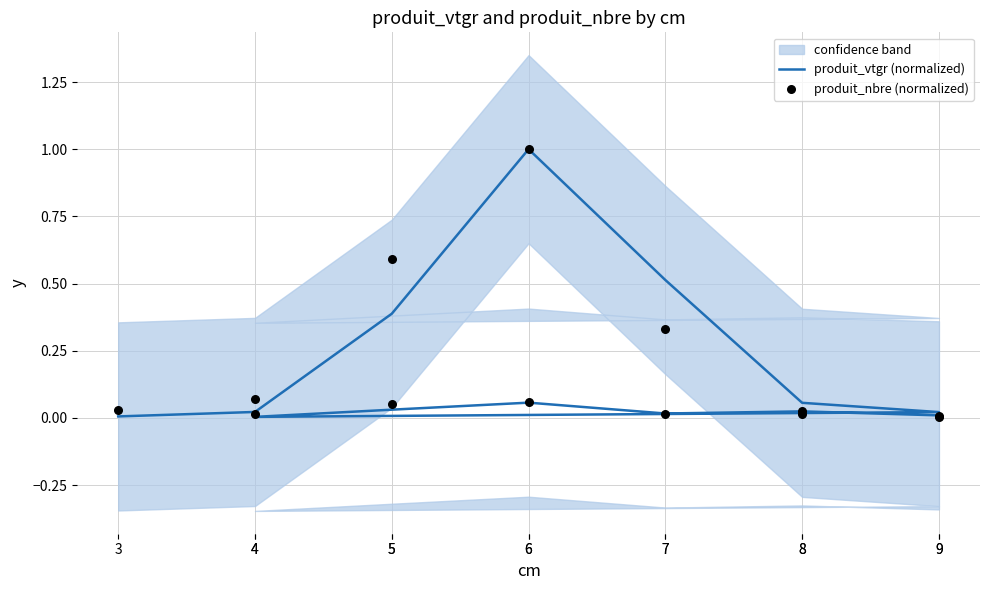

Is the value of produit_vtgr (normalized) at 8 greater than the value of produit_nbre (normalized) at 5?

No